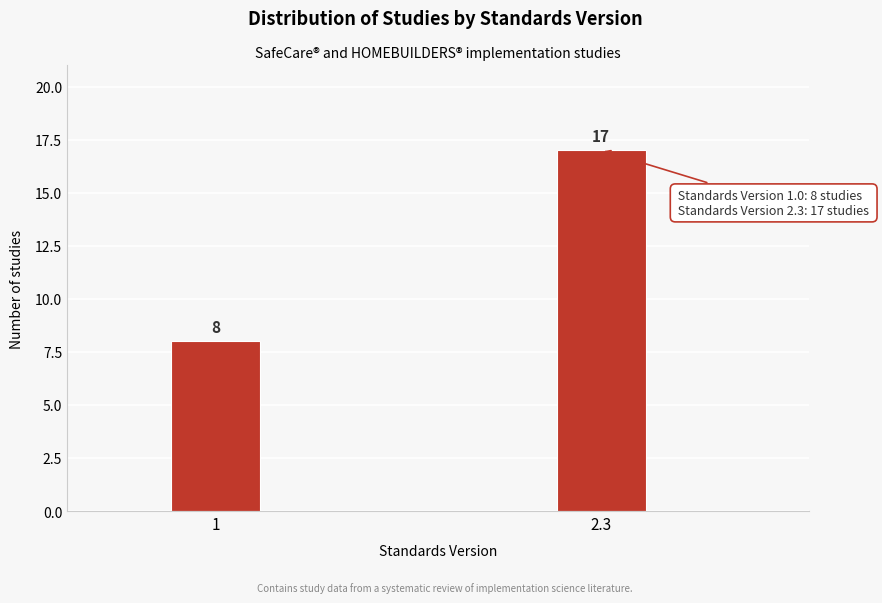

Reading left to right, transcribe all the data shown in this chart.

8	17